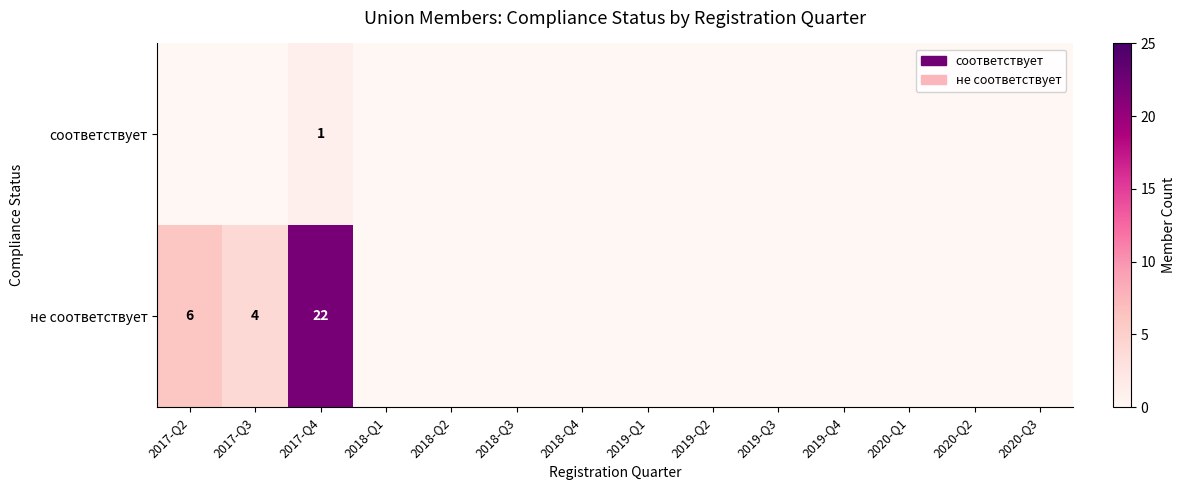

Count the number of data series in this chart.

2